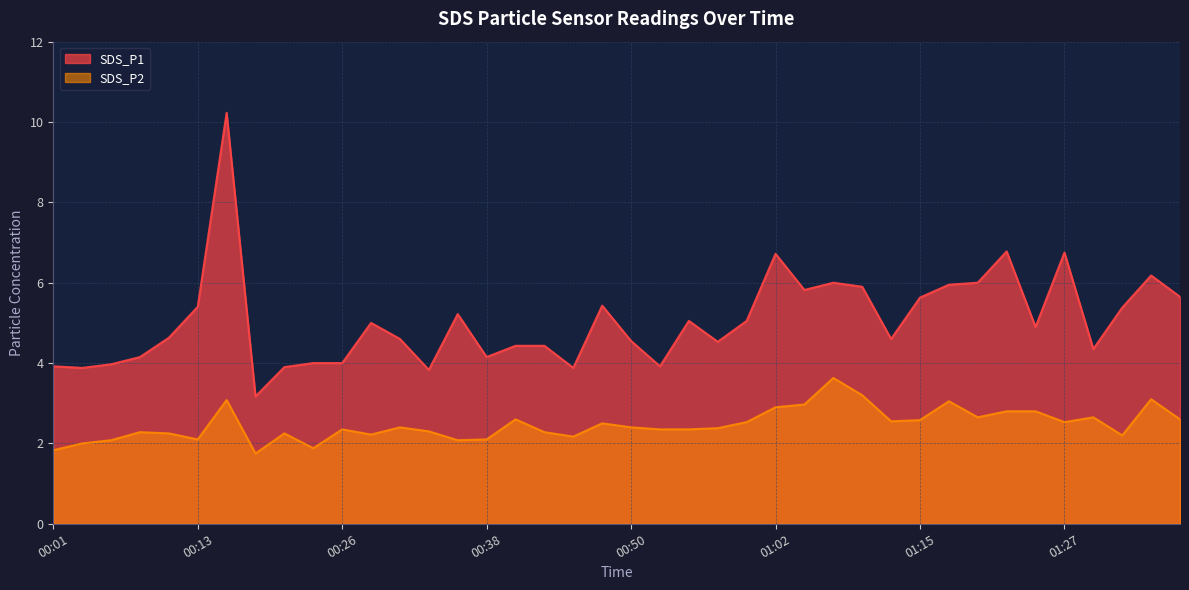

What is the sum of all SDS_P1 values?

201.9